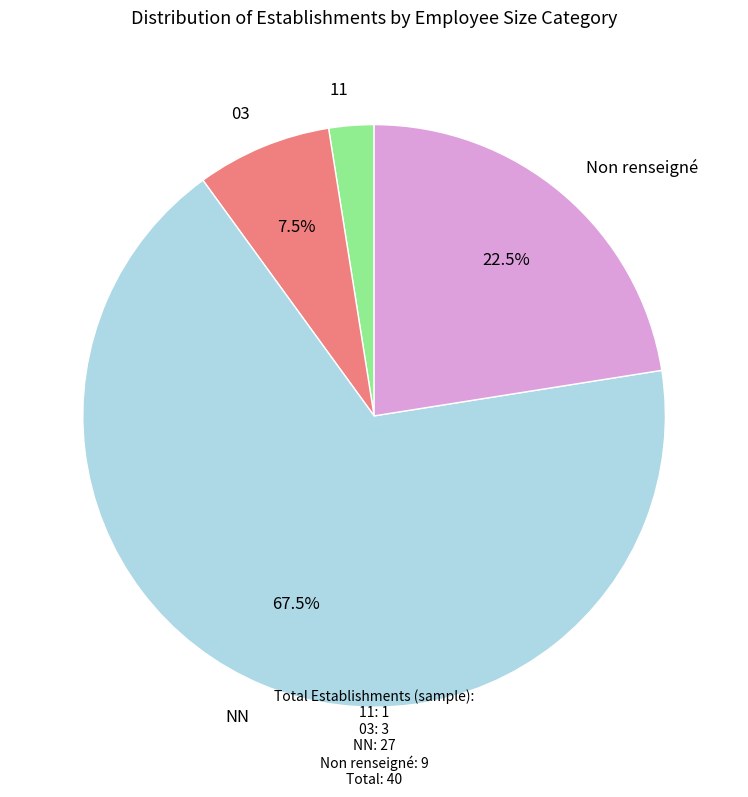

Between 11 and NN, which is larger?

NN